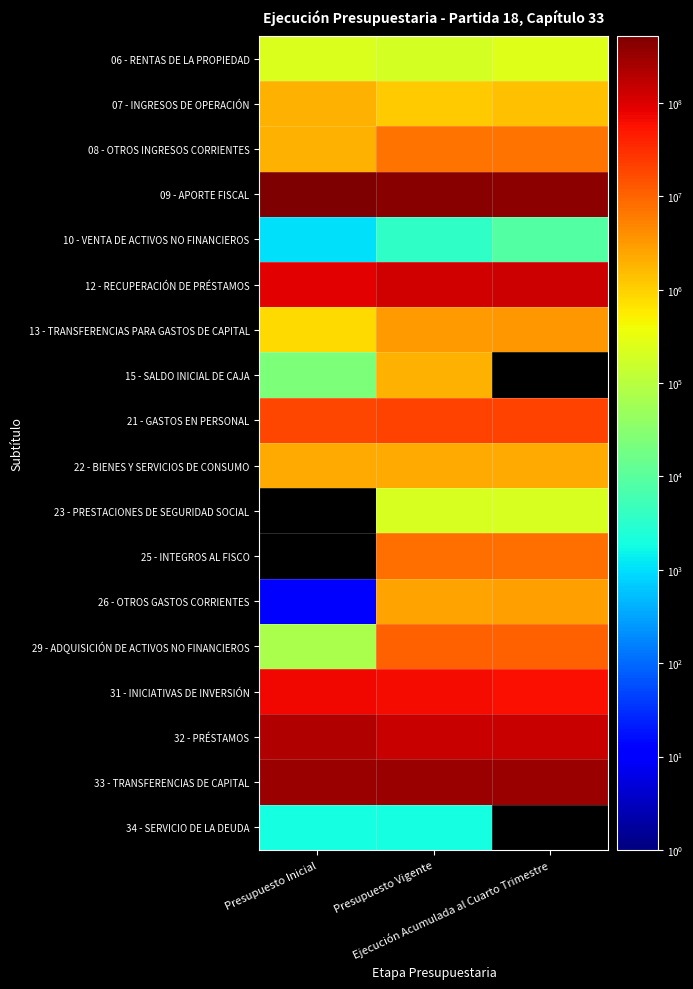

What is the greatest value displayed?

522705484